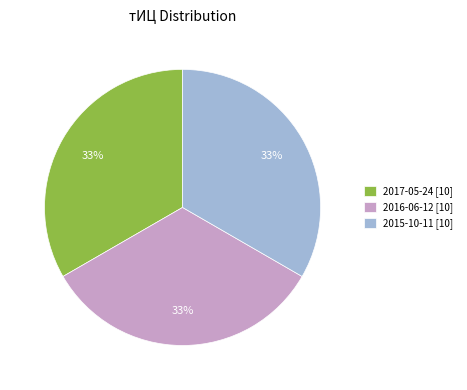

Does any single category account for the majority?

No